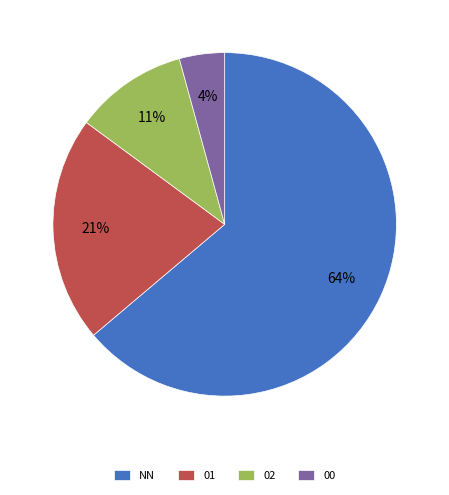

Which category accounts for the majority?

NN